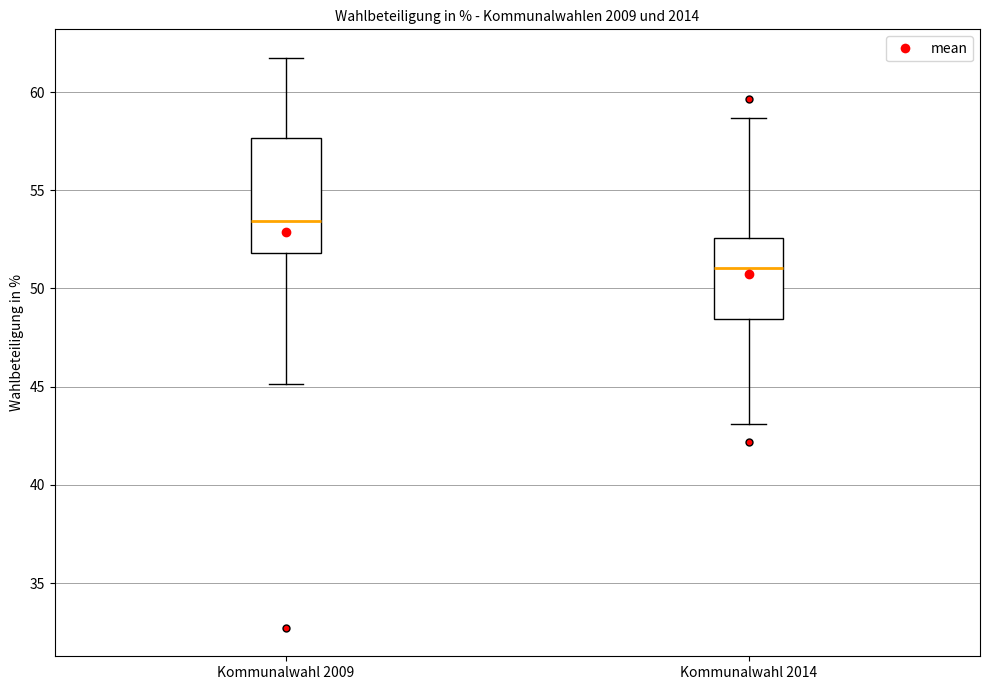

Reading left to right, transcribe this box plot: for each box, give where its median line is, the range the box spans, and where its two whiskers end, as read against the y-axis. The values are not printed on the chart, so give them approximately, as read against the axis.

Kommunalwahl 2009: median 53.5, box 52.0 to 57.5, whiskers 45.0 to 61.5
Kommunalwahl 2014: median 51.0, box 48.5 to 52.5, whiskers 43.0 to 58.5